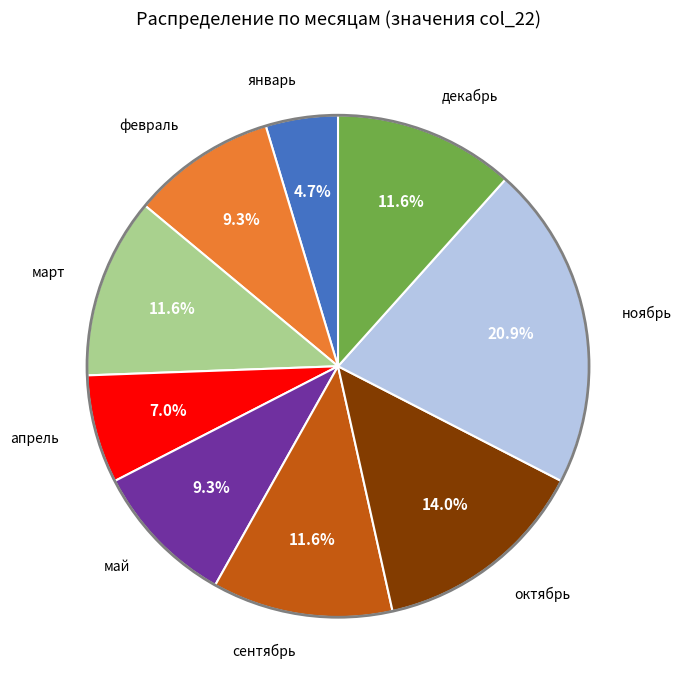

Which slice is the largest?

ноябрь